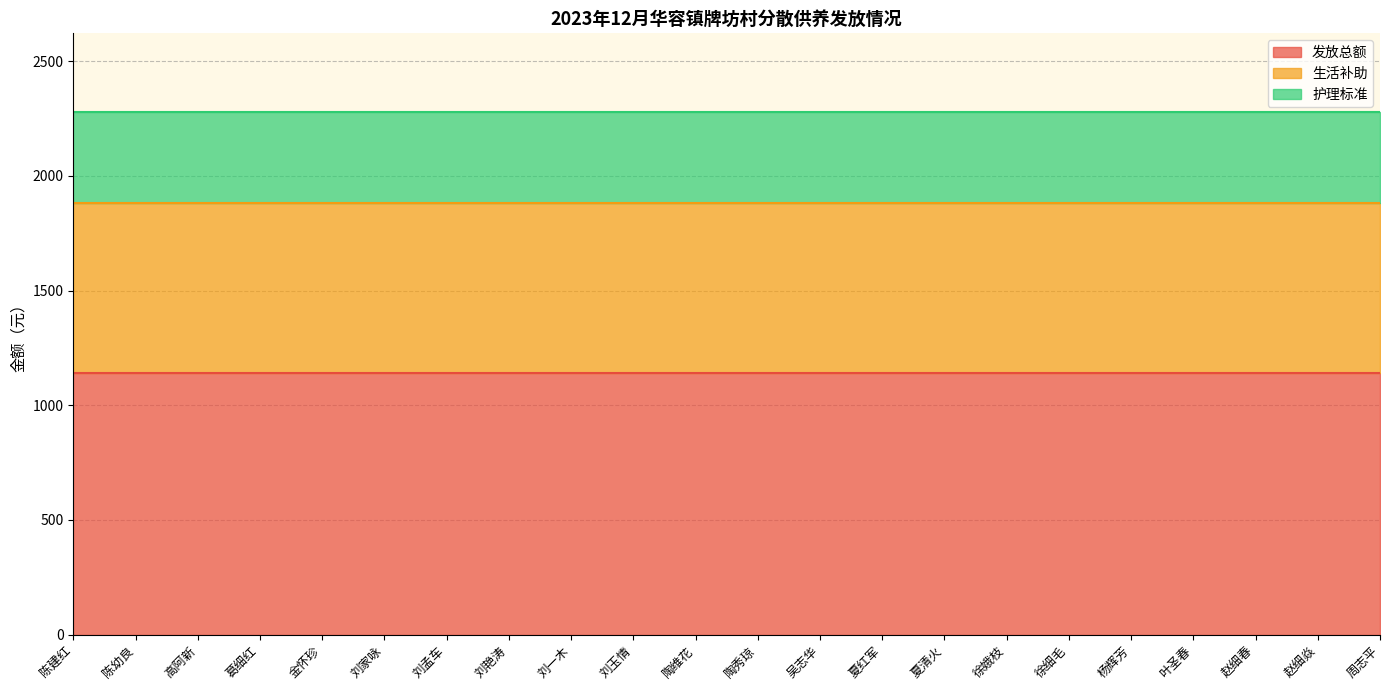

What is the label of the 20th point from the right?

高阿新